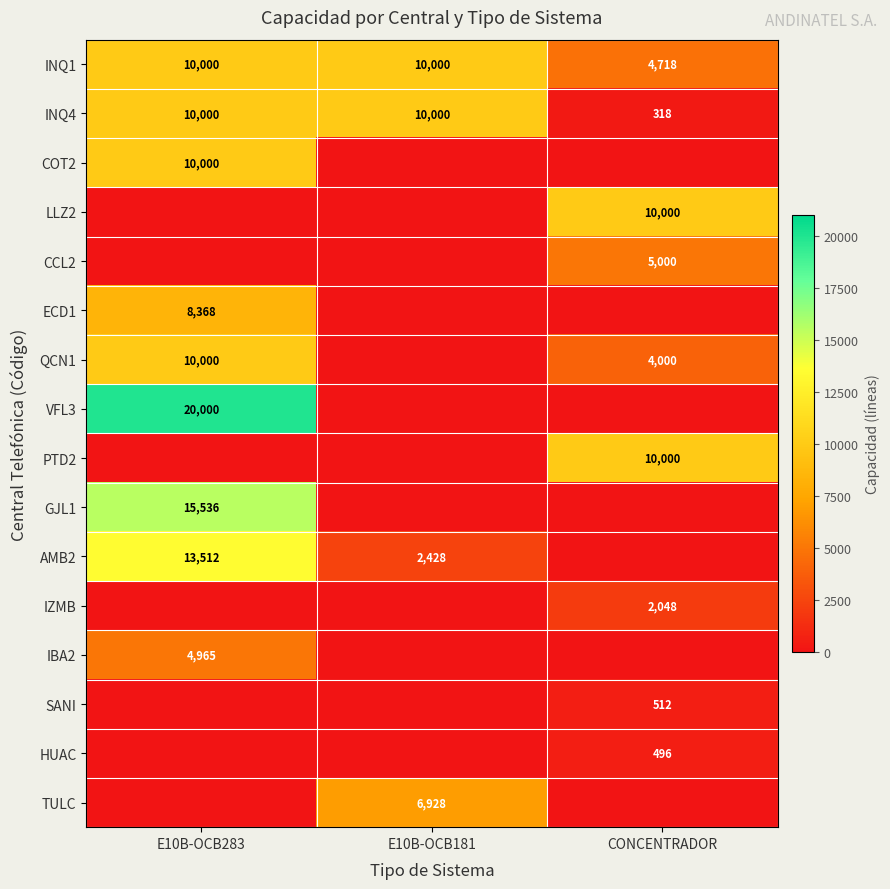

Is it true that TULC equals 12338 at E10B-OCB181?

False